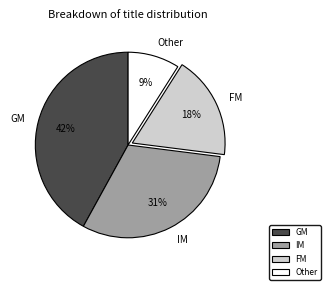

Is it true that Other is 9% of the pie?

True